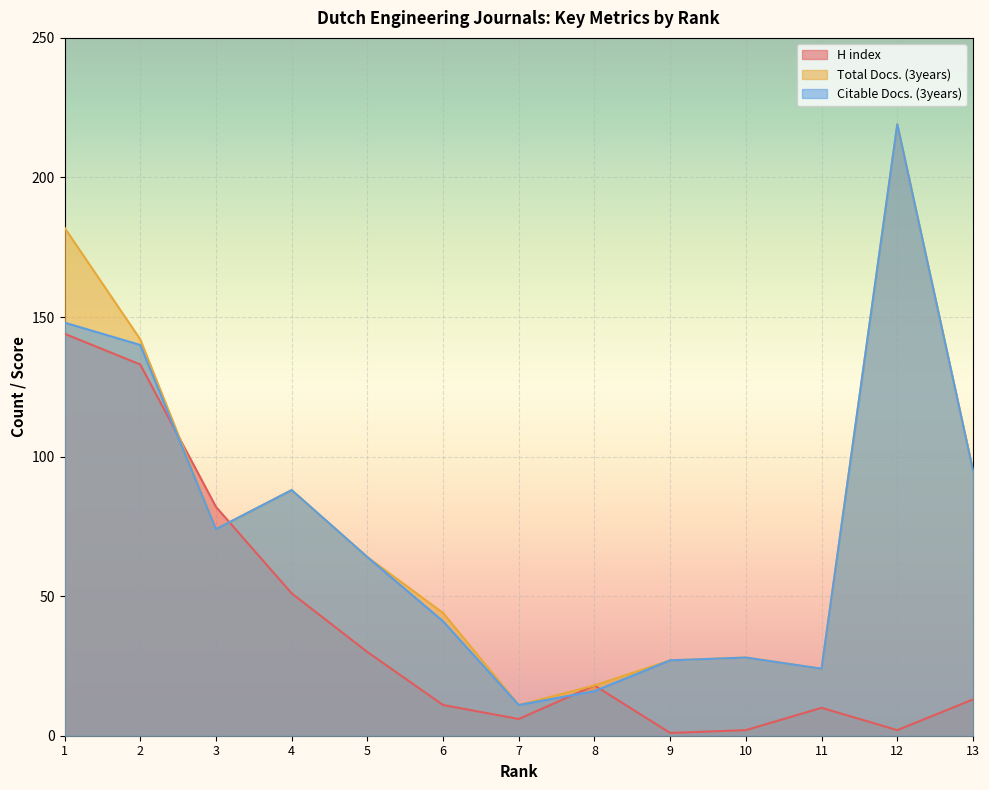

At which category is the sum across all series the highest?

1